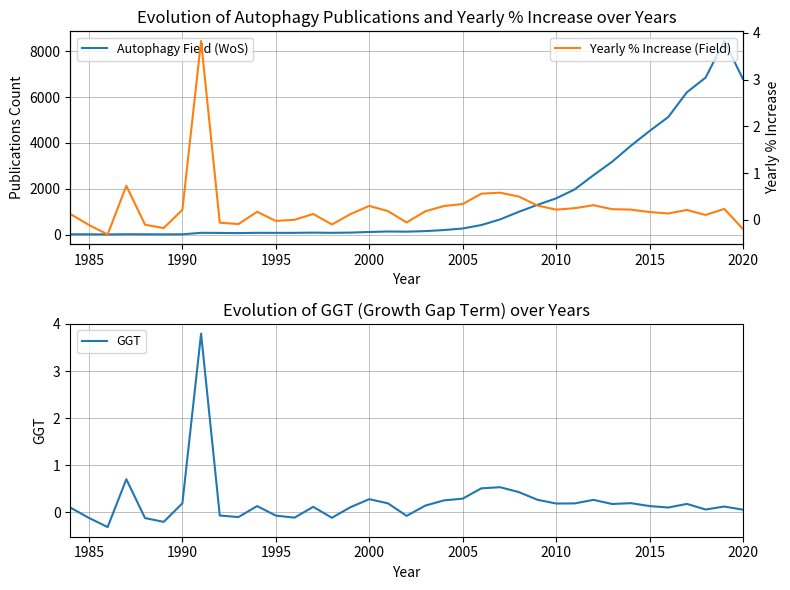

What is the difference between the Autophagy Field (WoS) values at 15 and 2010?

3606.0